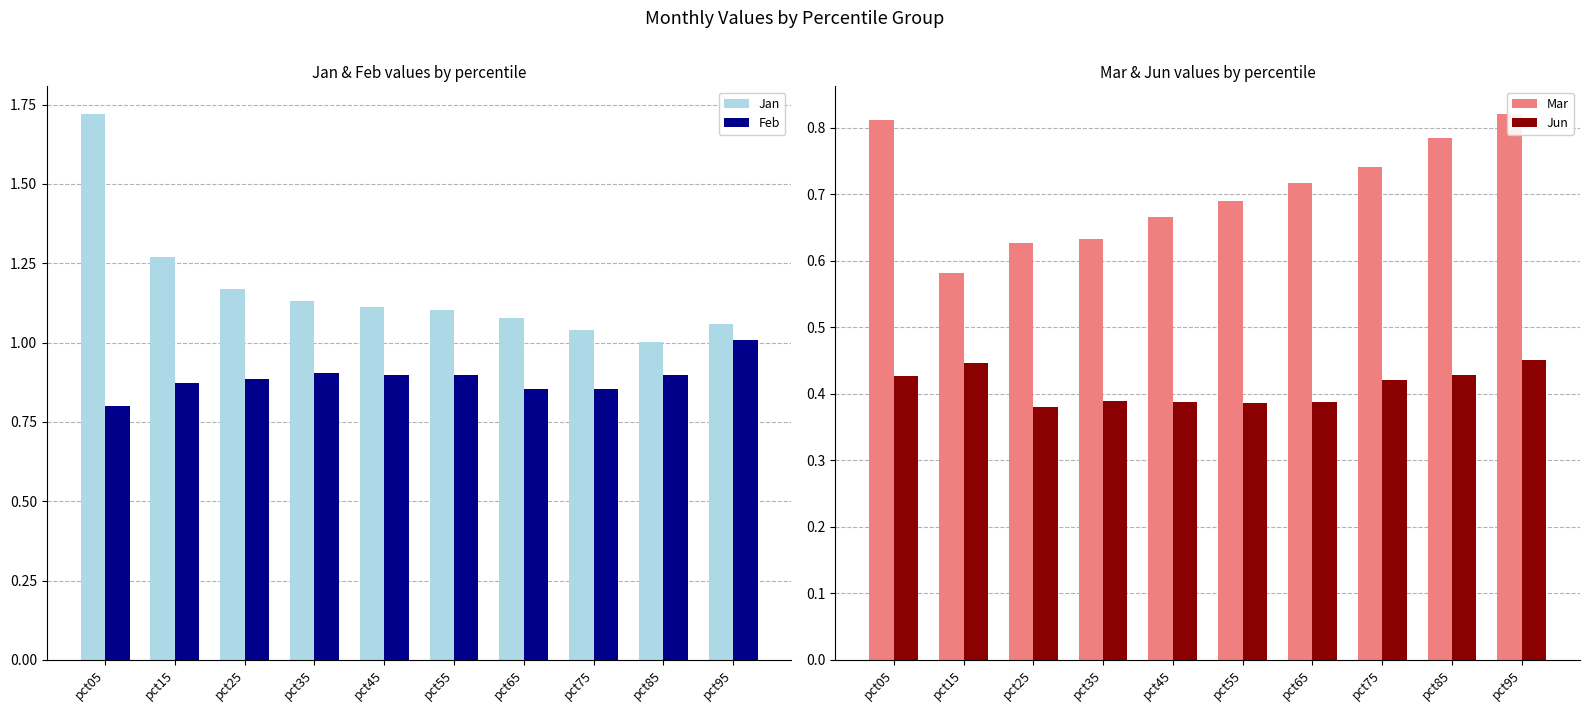

What is the sum of all Jan values?

11.7